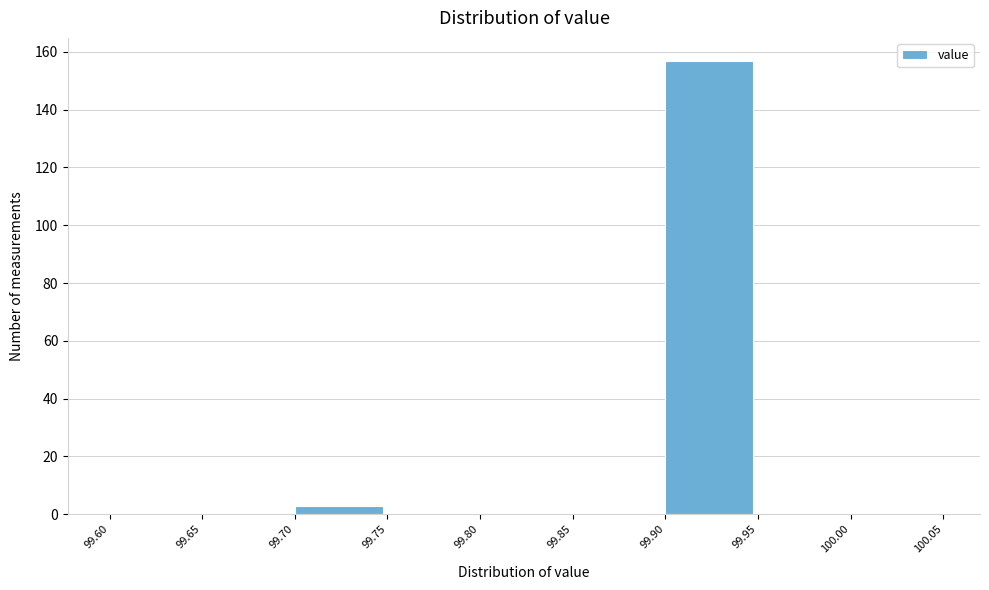

Which range on the x-axis has the tallest bar?

99.90 to 99.95